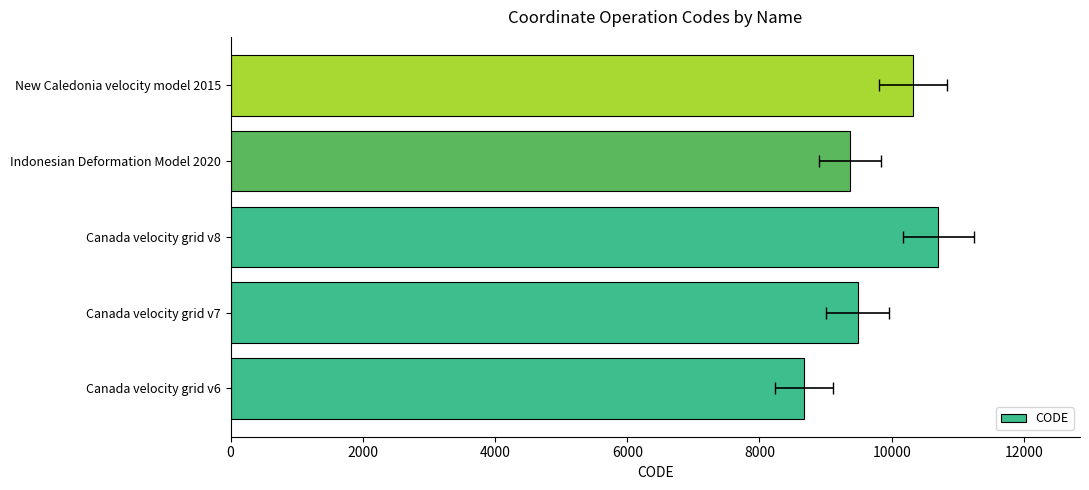

Between Canada velocity grid v7 and Canada velocity grid v8, which is larger?

Canada velocity grid v8